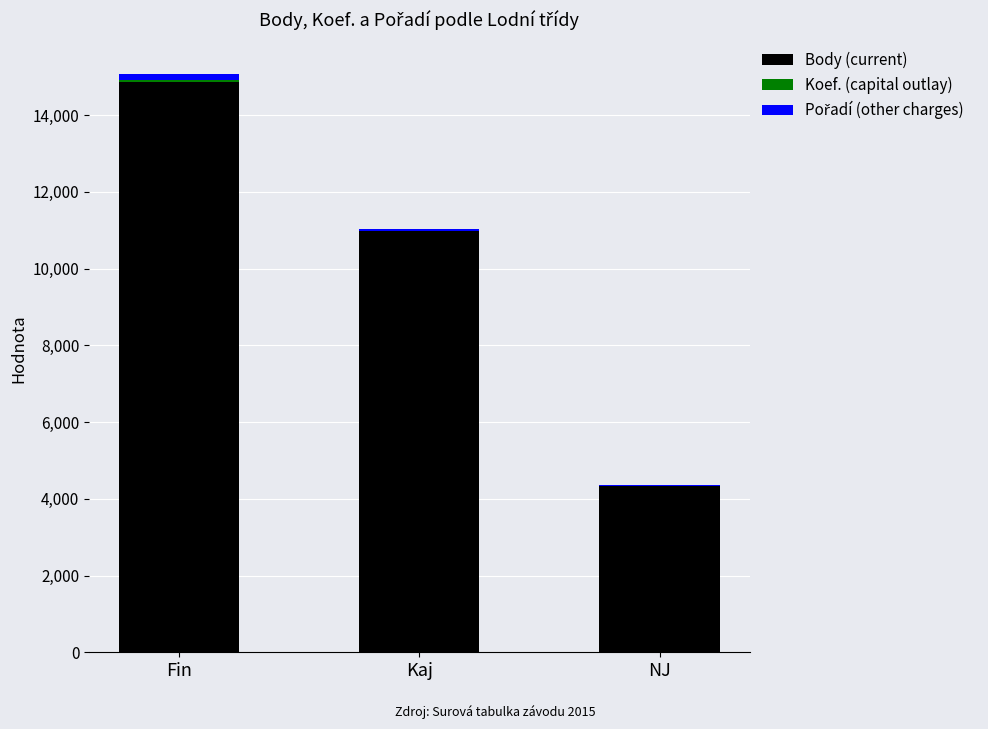

What is the highest value of the Body (current) series?

14854